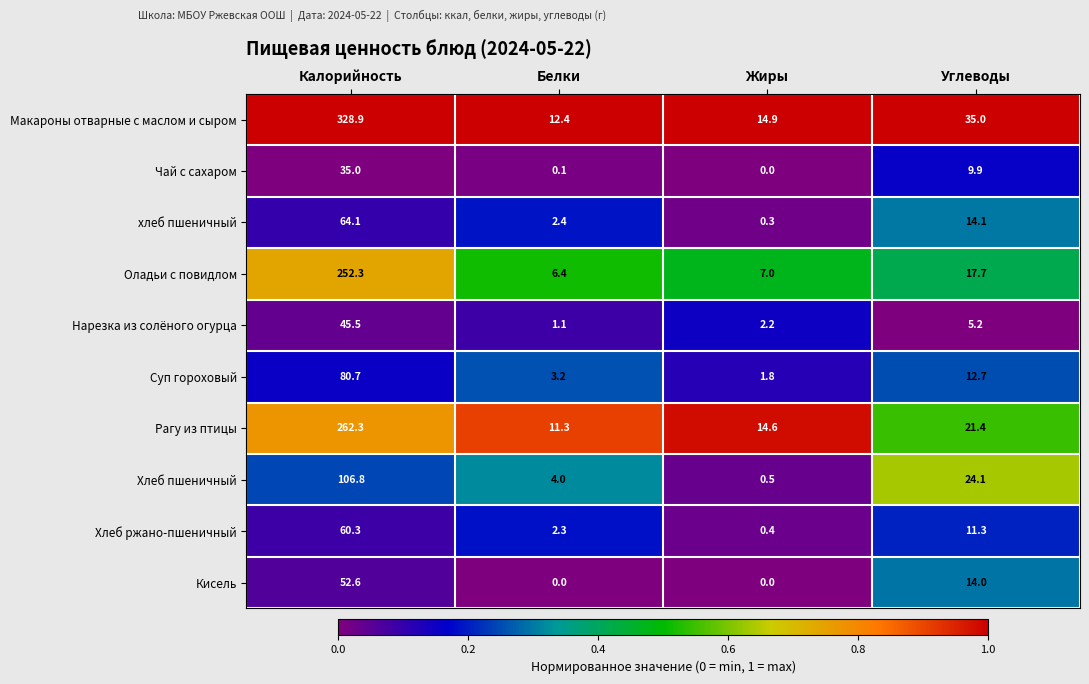

At which category is the sum across all series the highest?

Калорийность